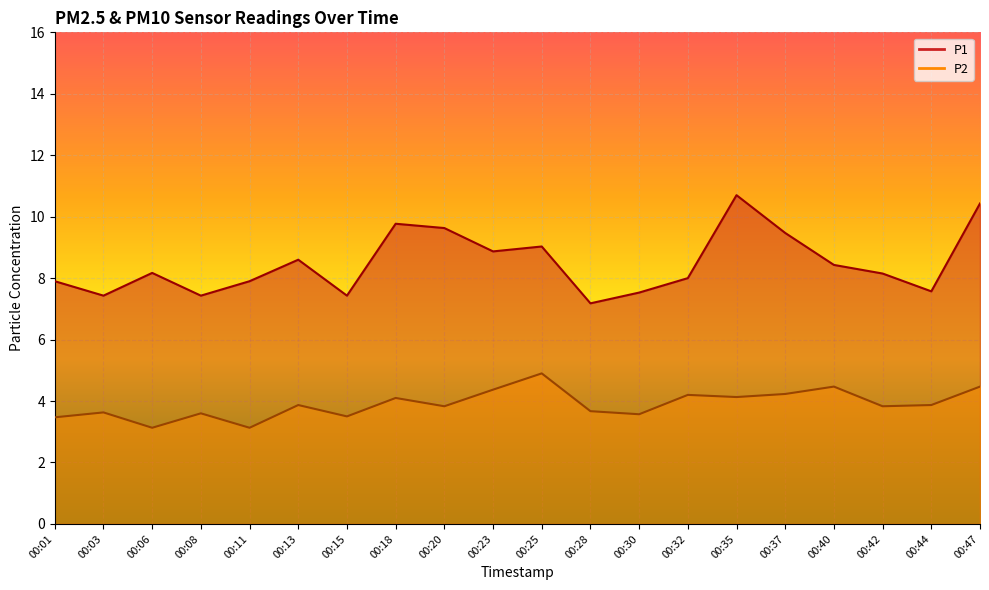

List the series in order of their overall mean, lowest first.

P2, P1